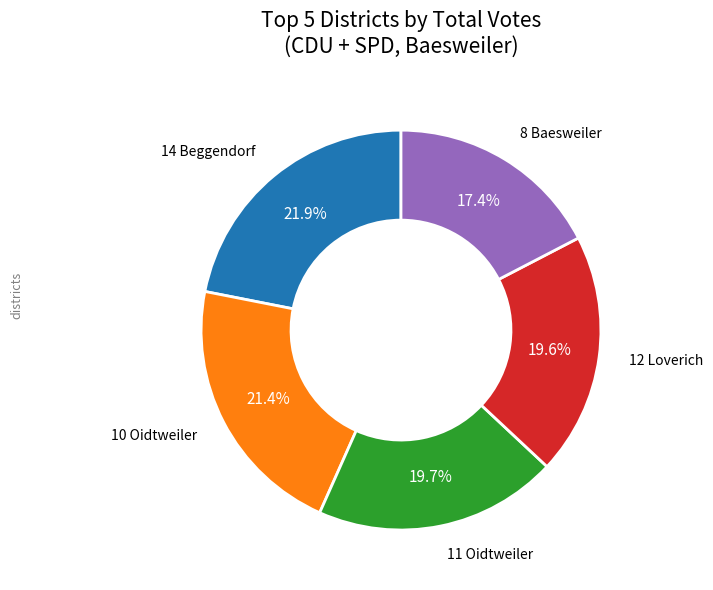

Does any single category account for the majority?

No